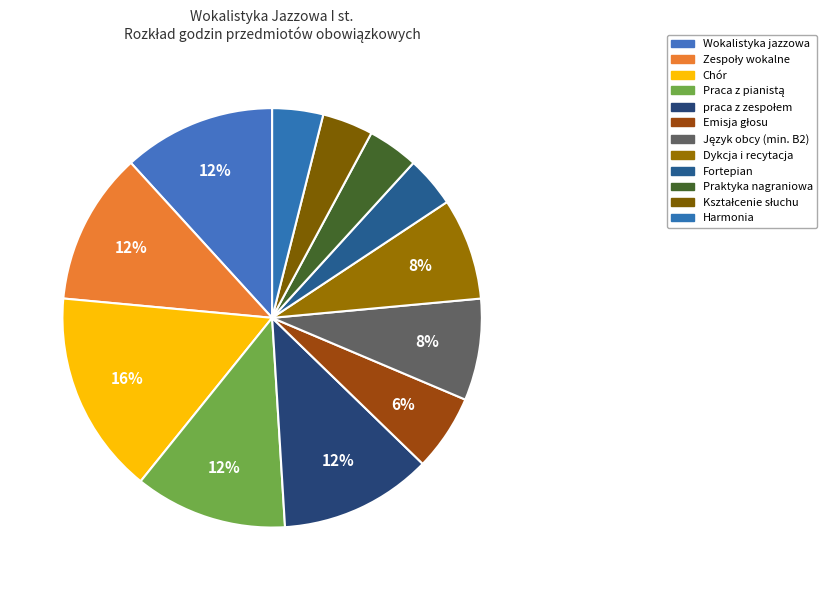

Is Praca z pianistą the majority of the pie?

No